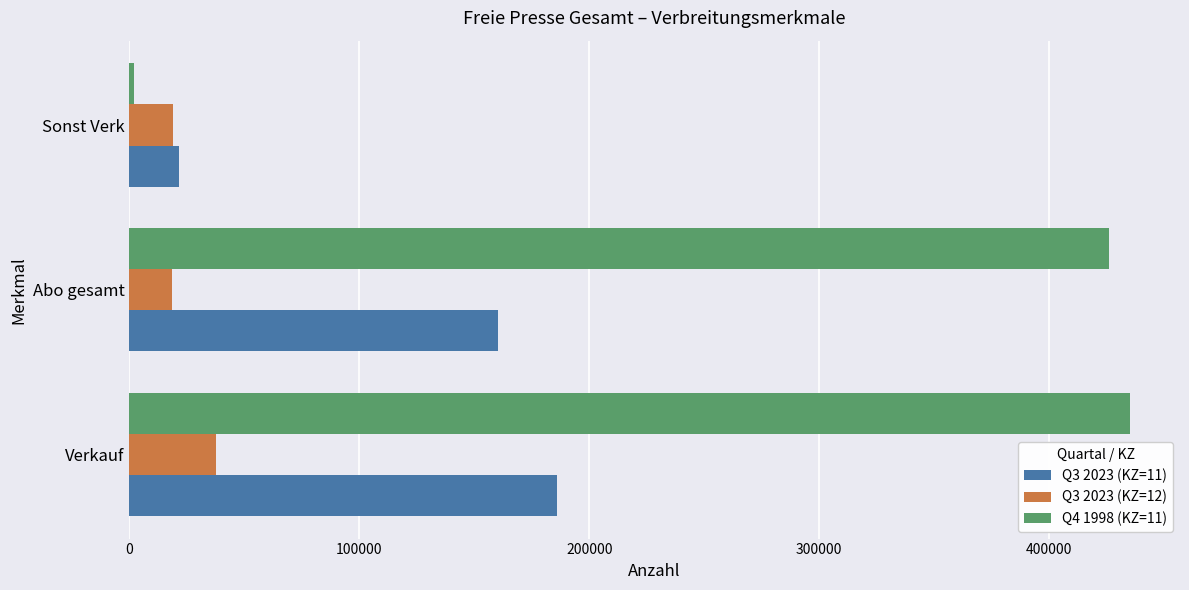

Which series has the largest total across all categories?

Q4 1998 (KZ=11)